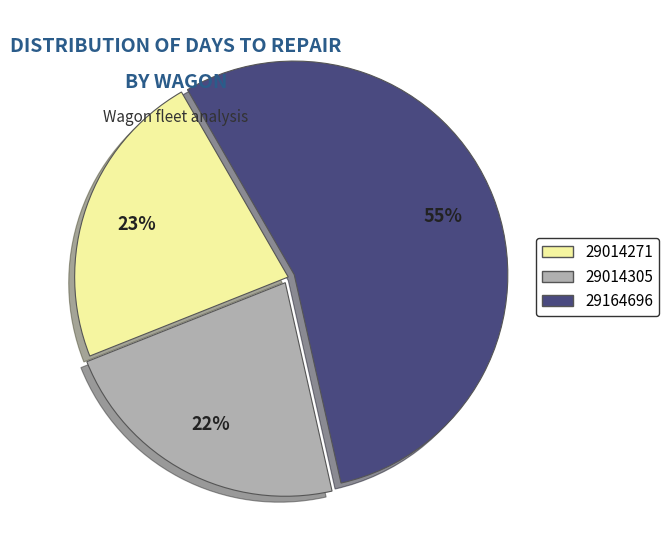

To the nearest percent, what is the average slice percentage?

33%